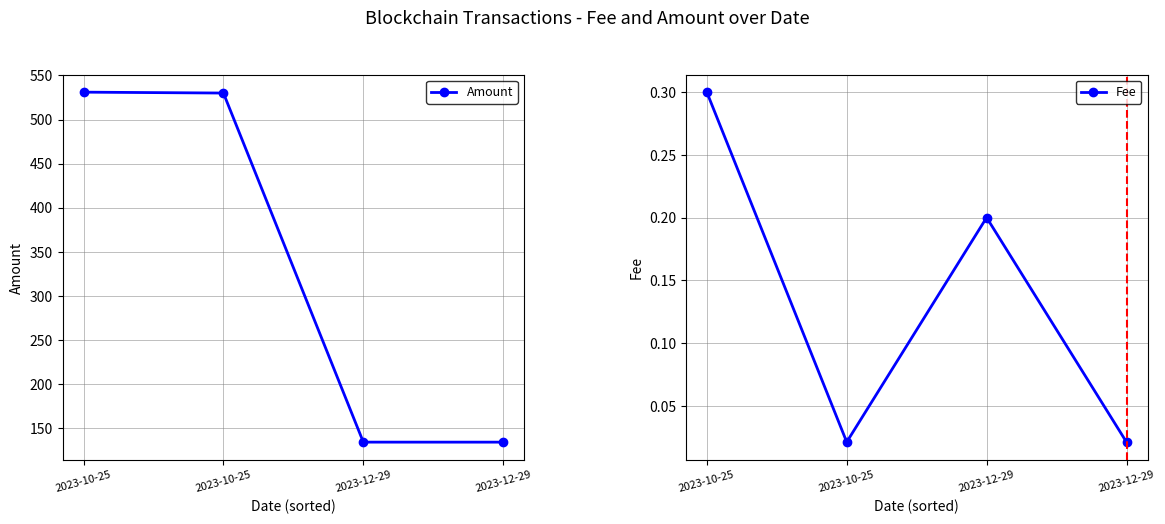

Between 2023-10-25 and 2023-12-29, which is larger?

2023-10-25